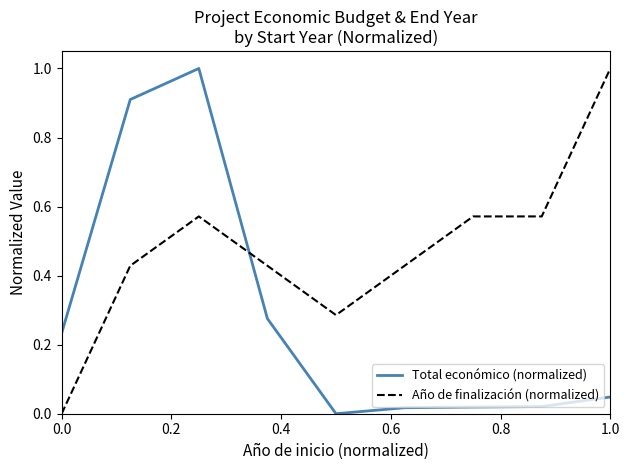

List the series in order of their overall mean, lowest first.

Total económico (normalized), Año de finalización (normalized)